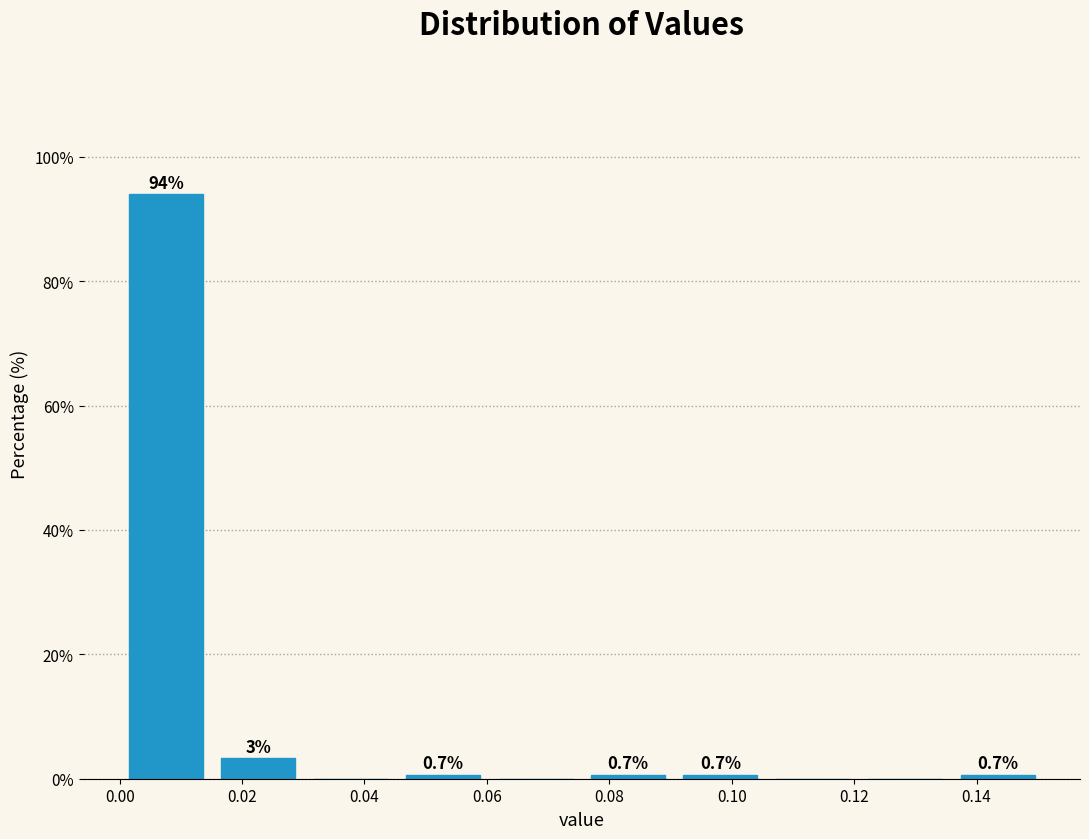

Over which range of the x-axis is the bar tallest?

0.000 to 0.016